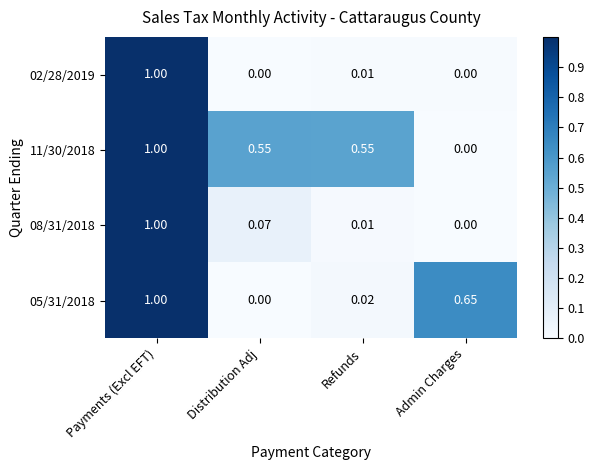

List the labels in order of 05/31/2018 value, smallest first.

Distribution Adj, Refunds, Admin Charges, Payments (Excl EFT)